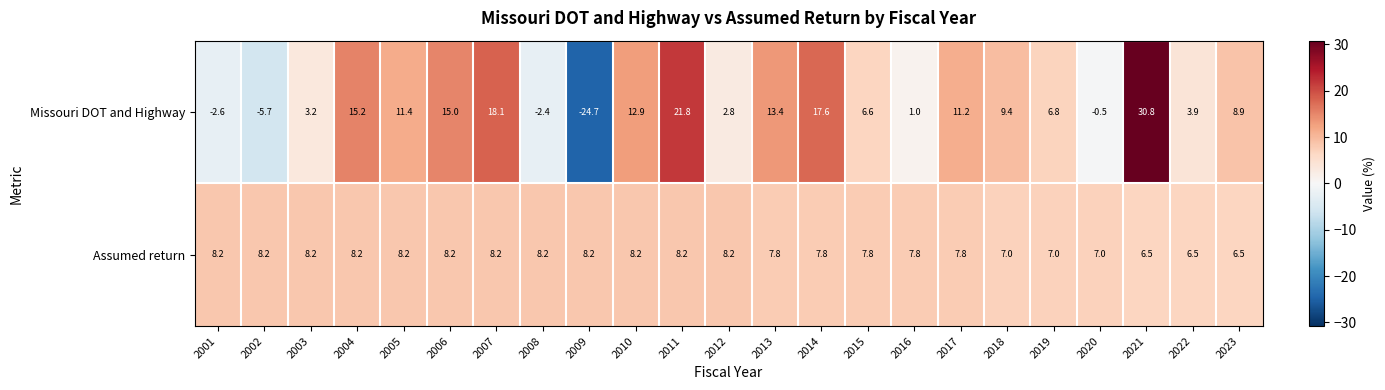

At 2005, list the series in order from smallest to largest.

Assumed return, Missouri DOT and Highway